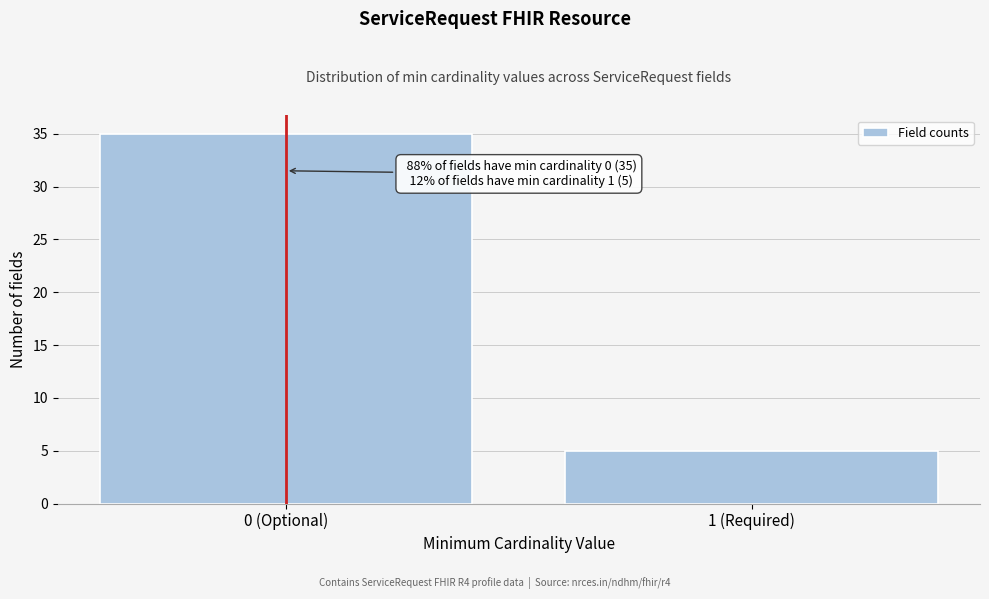

Reading left to right, extract all data points from this chart.

0 (Optional)=35	1 (Required)=5